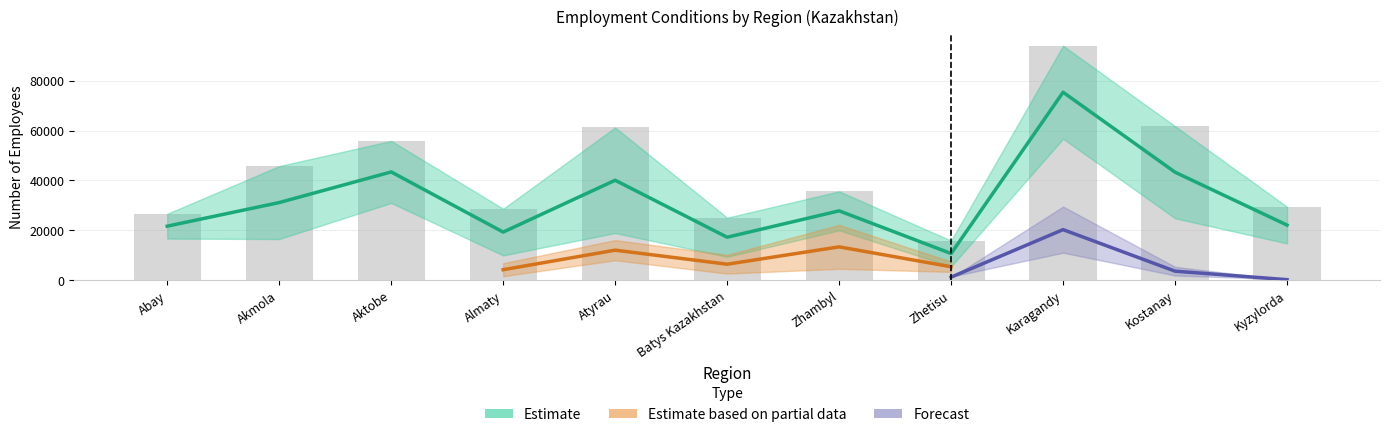

What is the difference between the total_workers values at Batys Kazakhstan and Karagandy?

68851